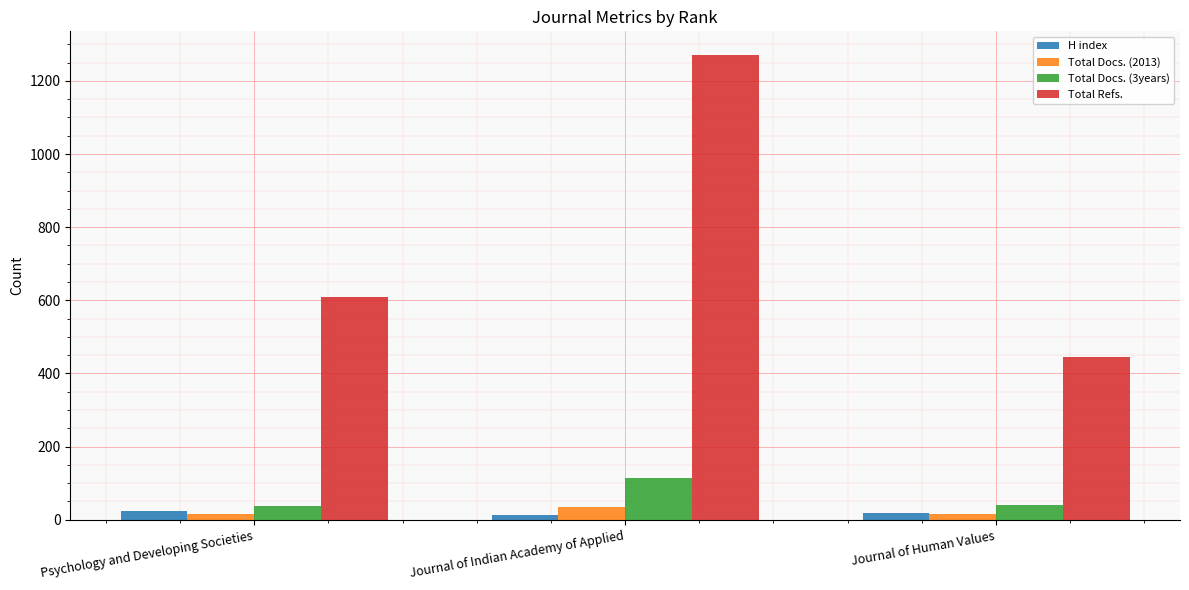

Where is Total Refs. nearest to the value 859?

Psychology and Developing Societies